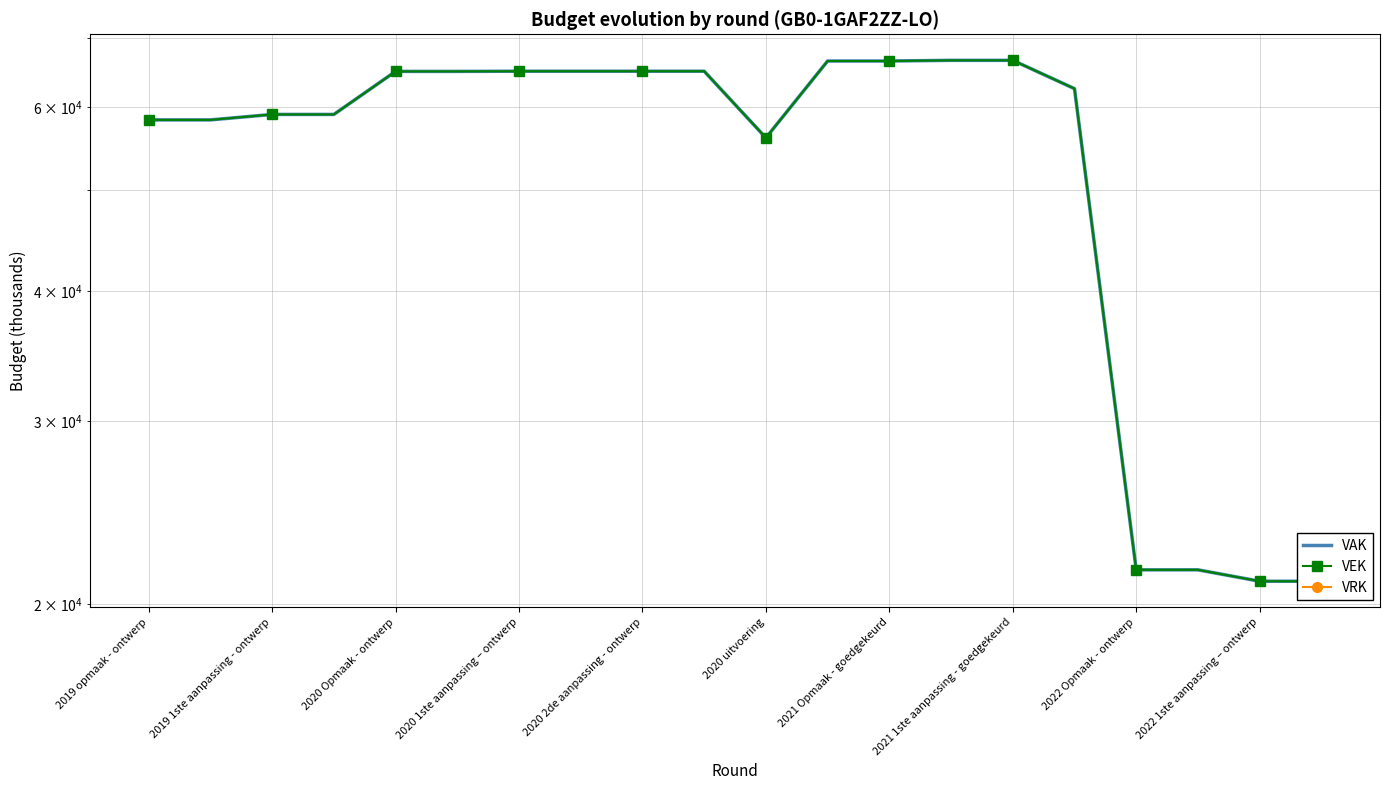

How many series are shown in this chart?

3